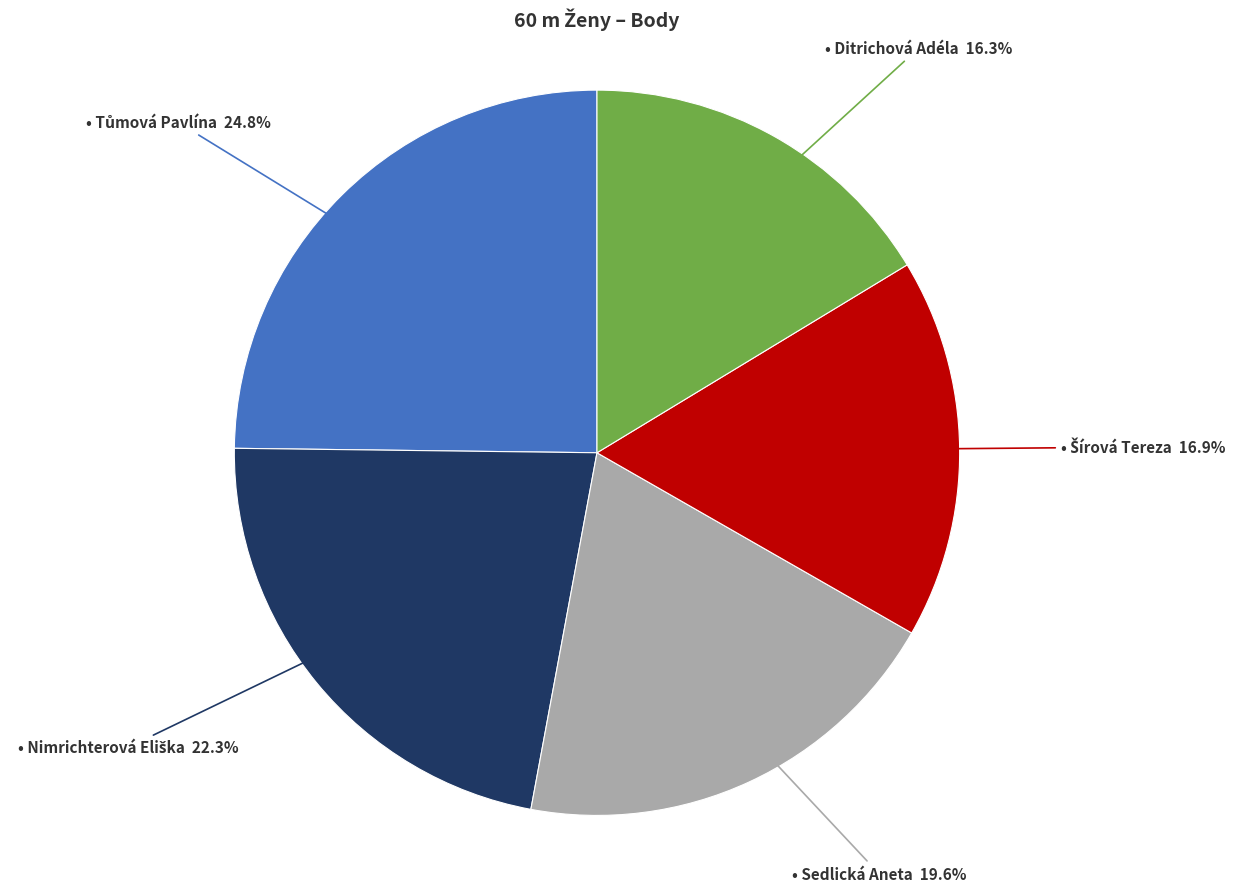

Is there any slice that represents more than half of the pie?

No